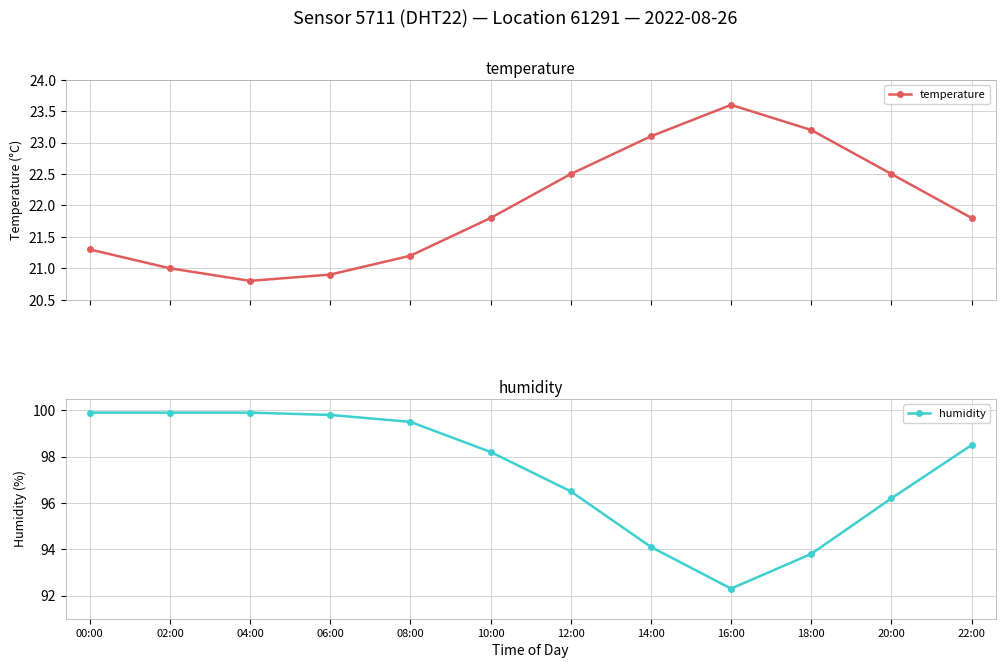

What is the difference between the temperature values at 20:00 and 10:00?

0.7